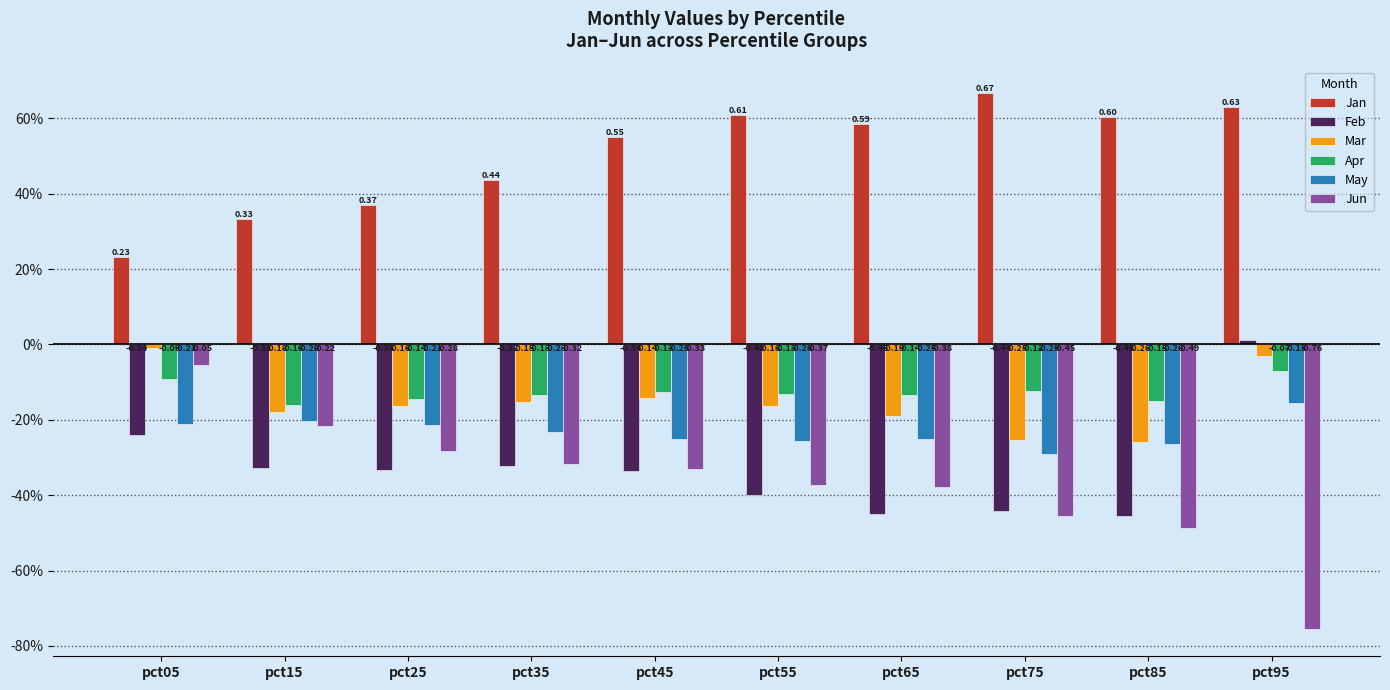

Is the value of May at pct75 greater than the value of Jan at pct95?

No